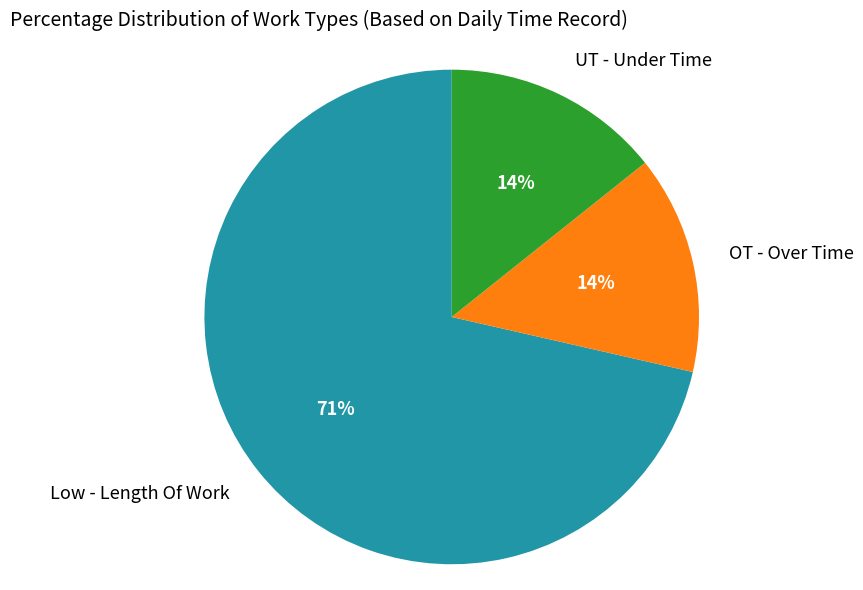

To the nearest percent, what is the average slice percentage?

33%